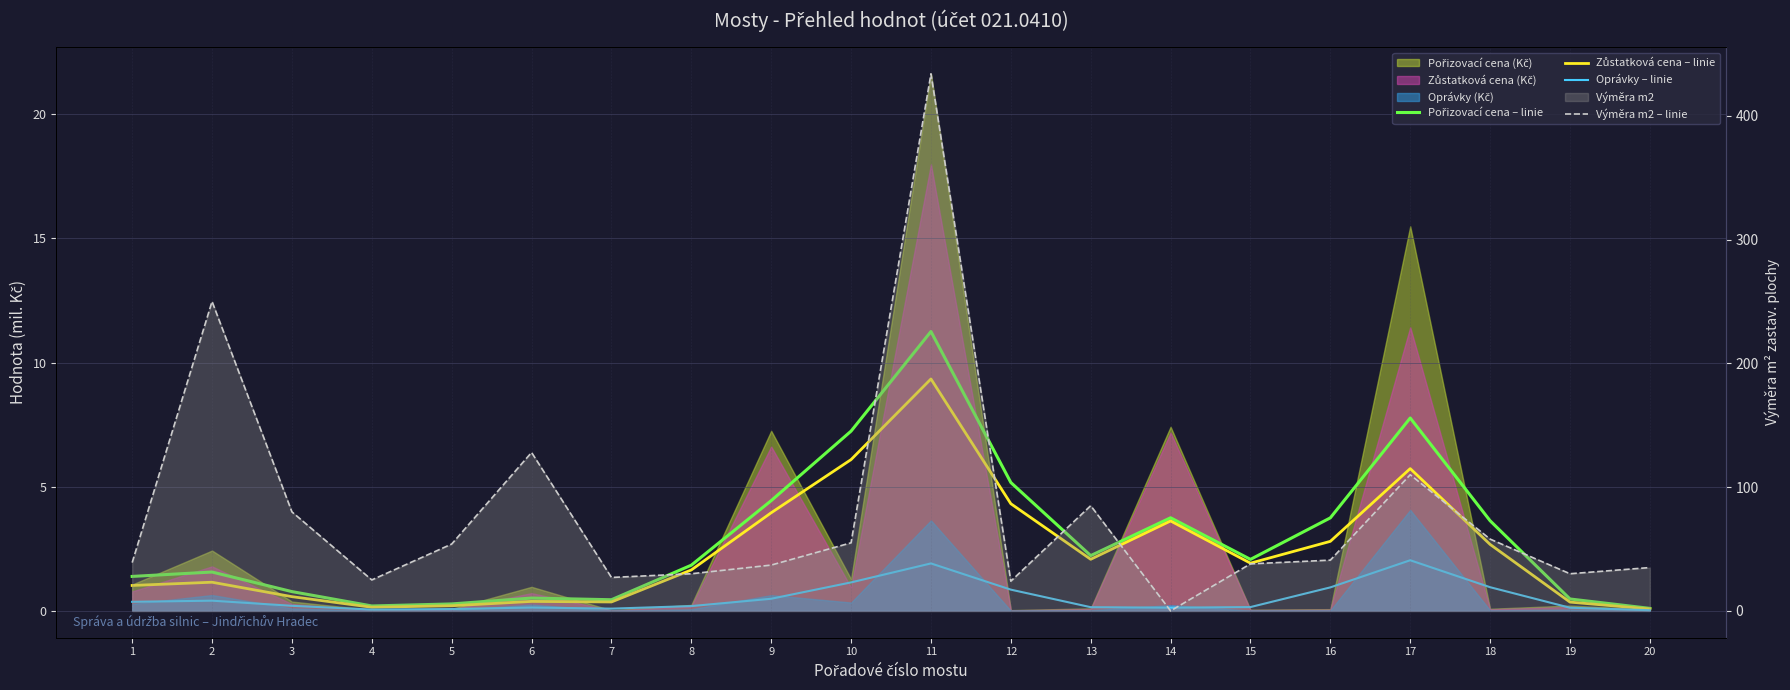

At which label is Zůstatková cena – linie closest to 4?

9